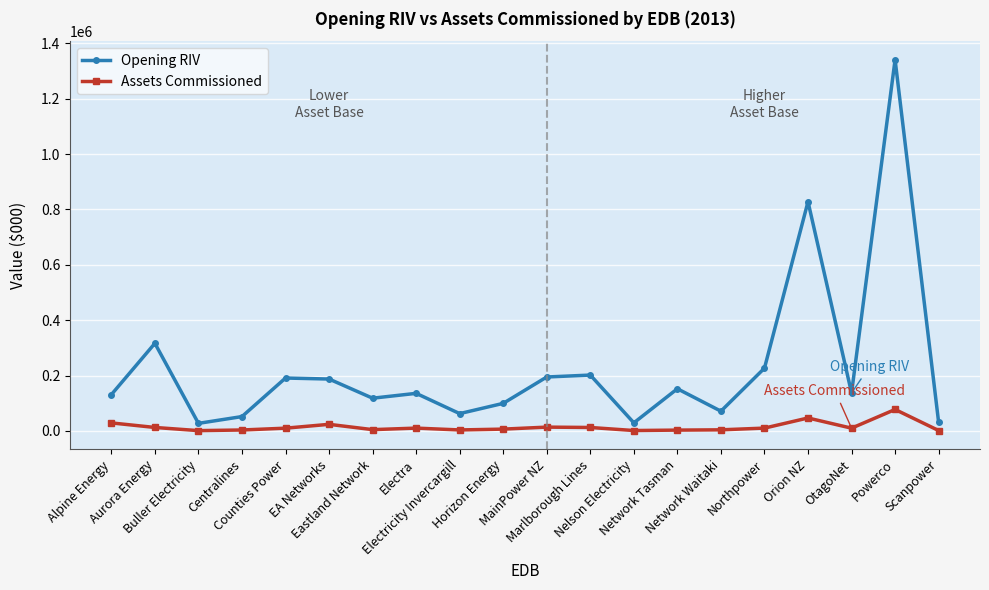

How many data points does each series have?

20